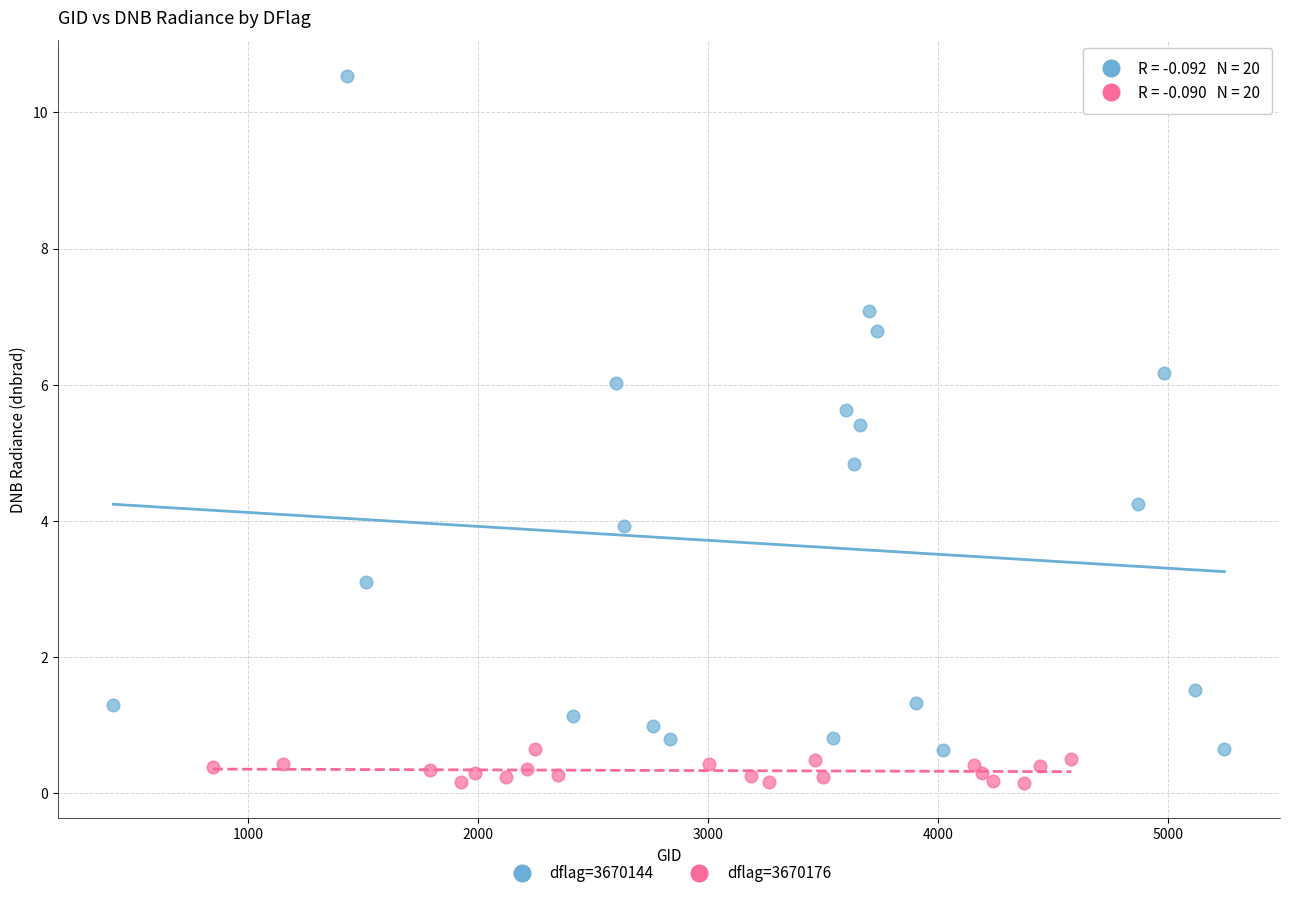

Which series contains the lowest Y value?

dflag=3670176